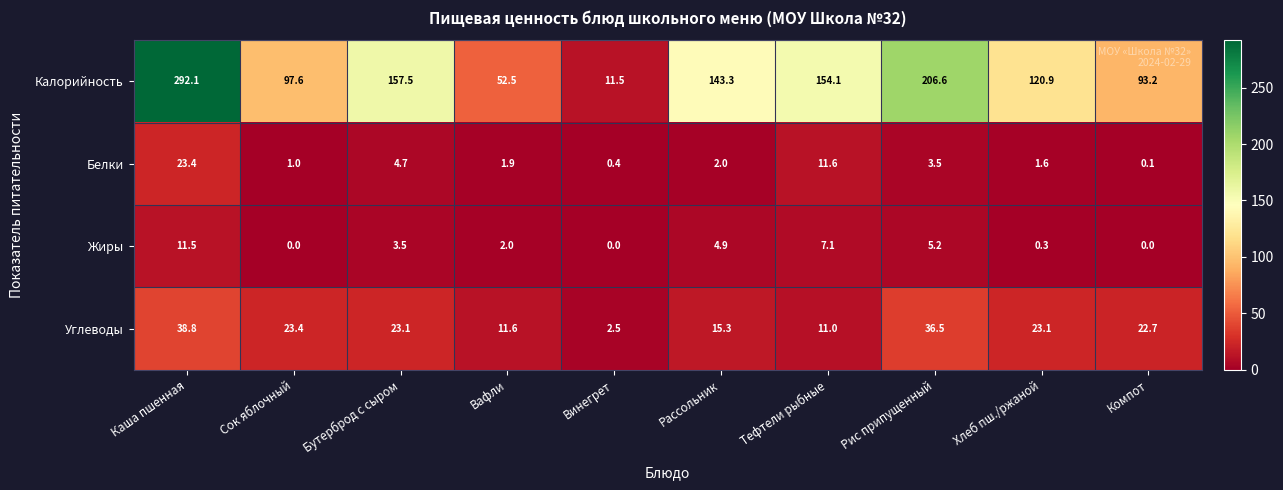

Count the number of data series in this chart.

4